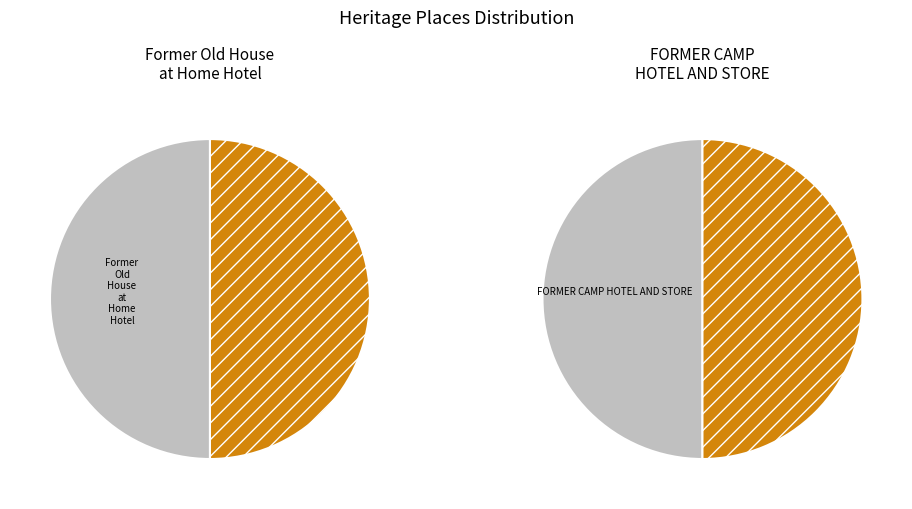

What is the smallest slice in the pie chart?

Former Old House at Home Hotel